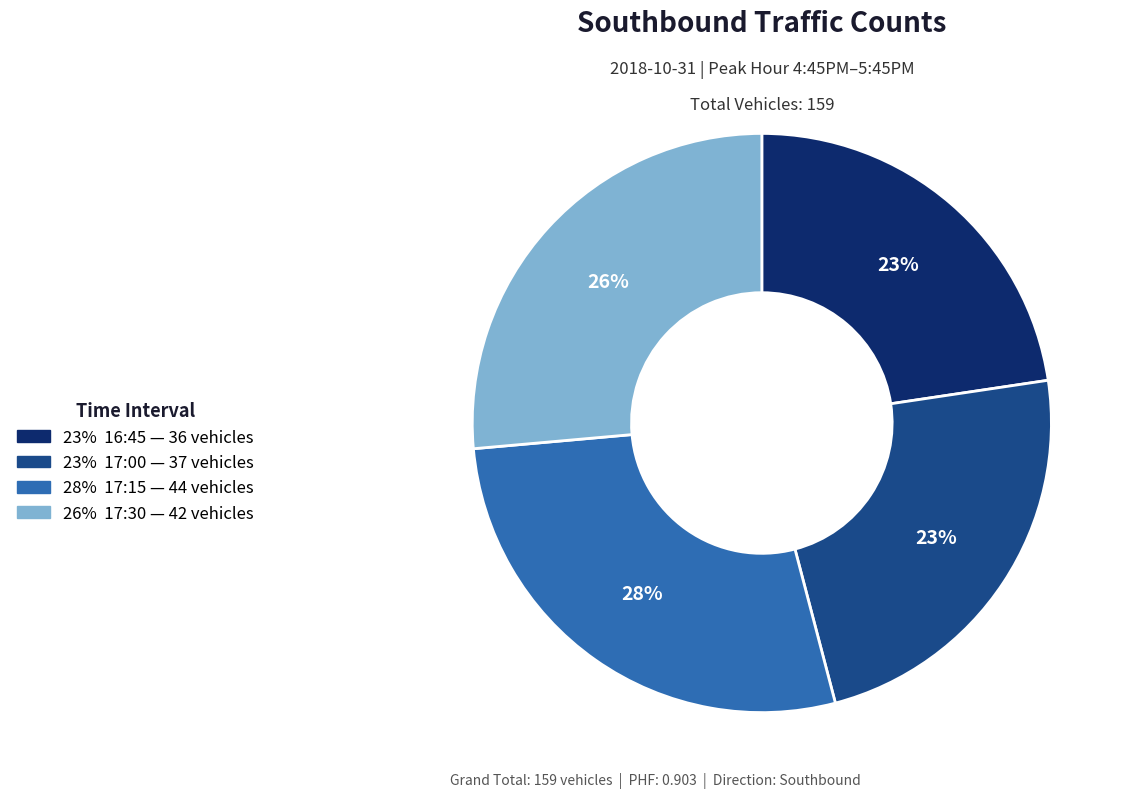

To the nearest percent, what is the difference between the largest and smallest slice percentages?

5%